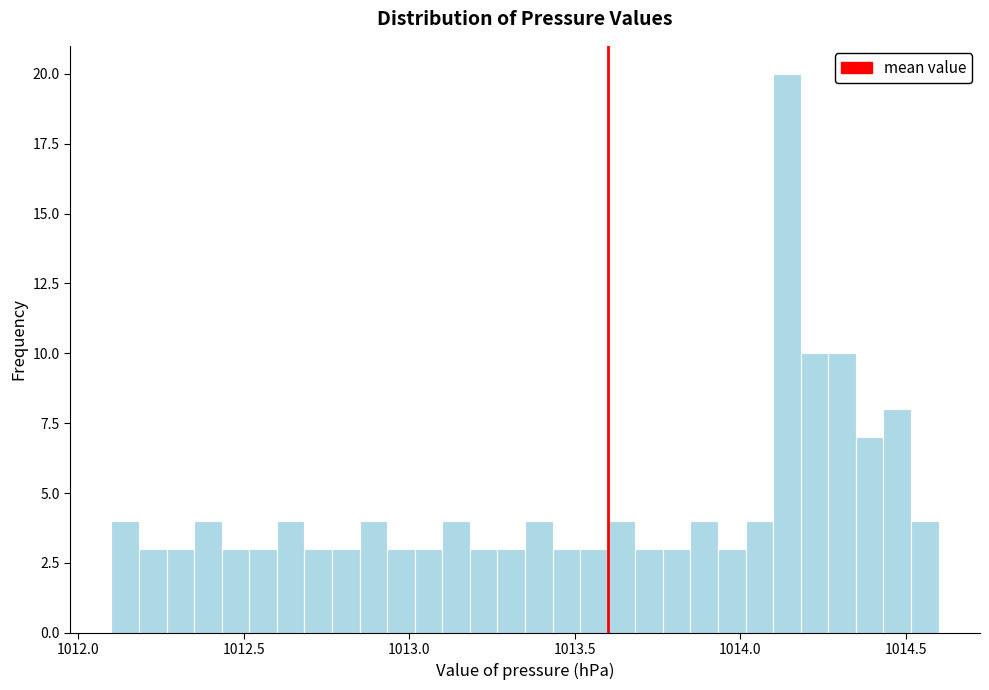

Around what value on the x-axis is the tallest bar? Give the approximate position of its centre, as read against the axis.

1014.15